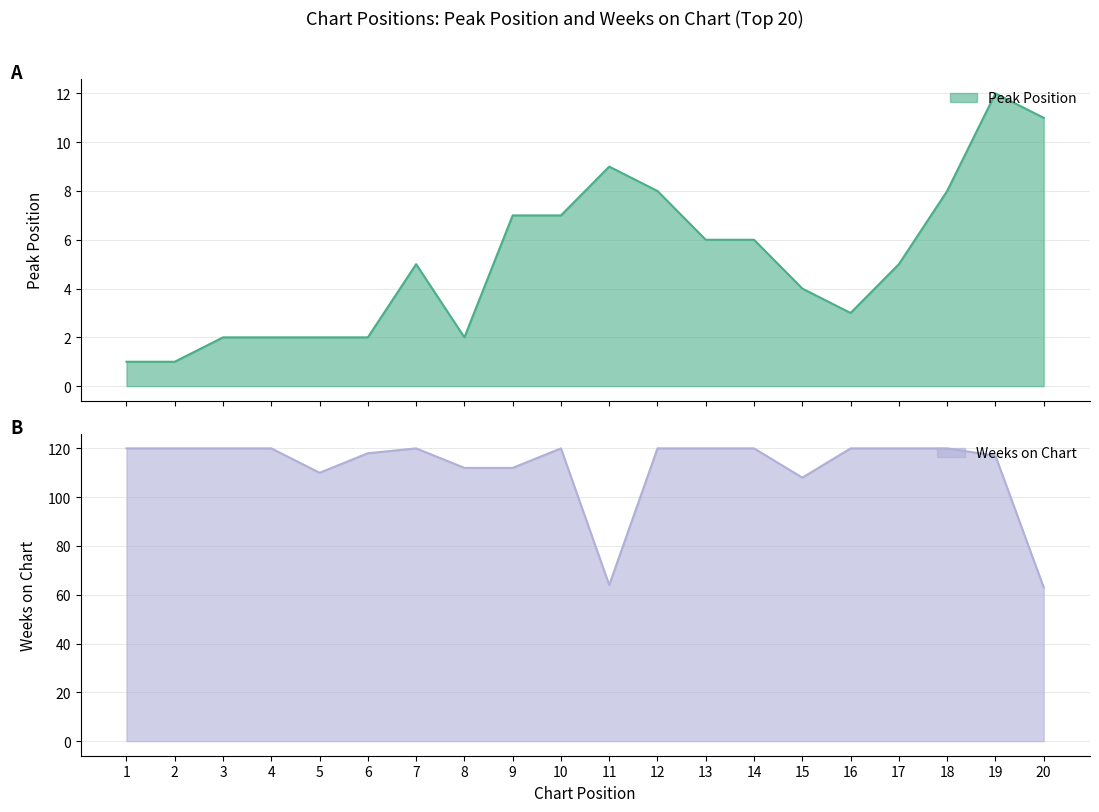

At 9, list the series in order from smallest to largest.

Peak Position, Weeks on Chart